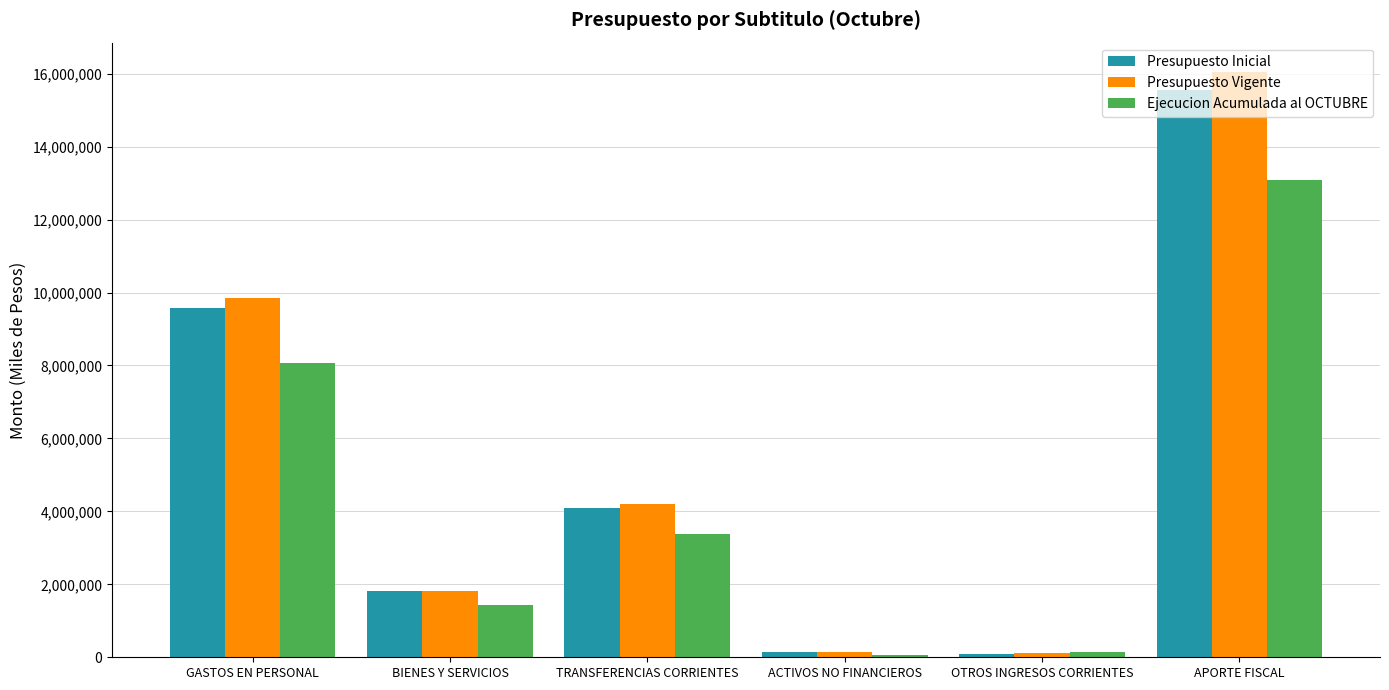

What is the spread (max minus min) of values at TRANSFERENCIAS CORRIENTES?

810494